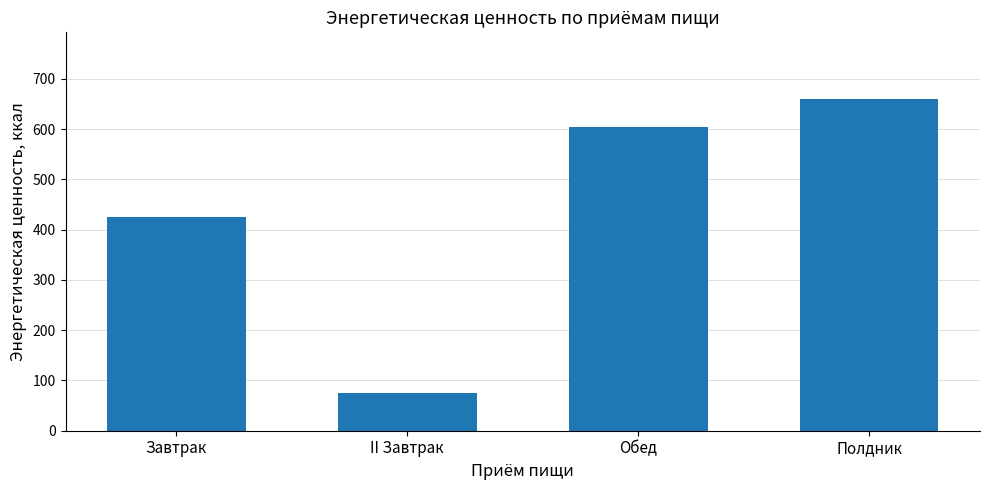

How many values are below 604?

2